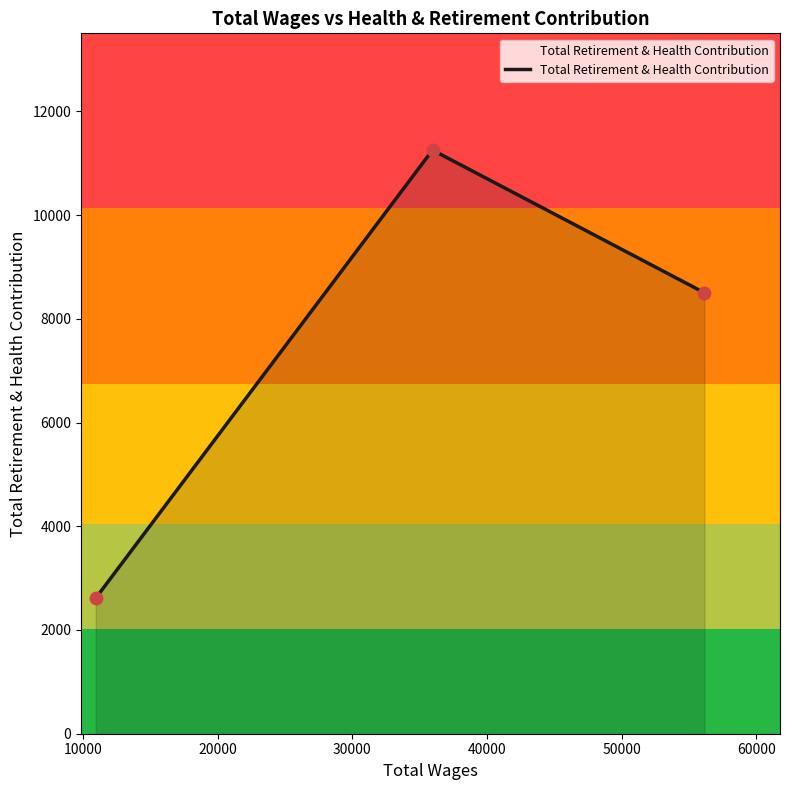

What is the change in value from 35959.0 to 10943.0?

-8638